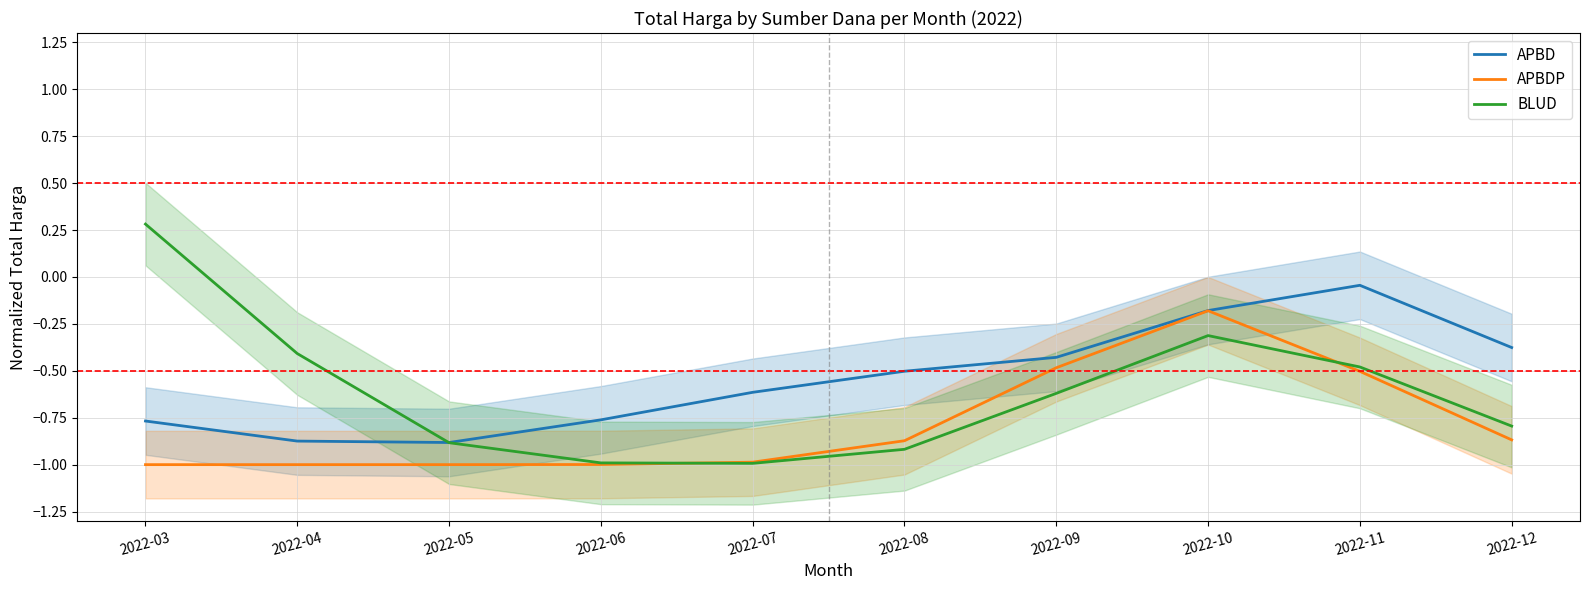

What is the value of the BLUD point at the 8th from the left?

-0.3